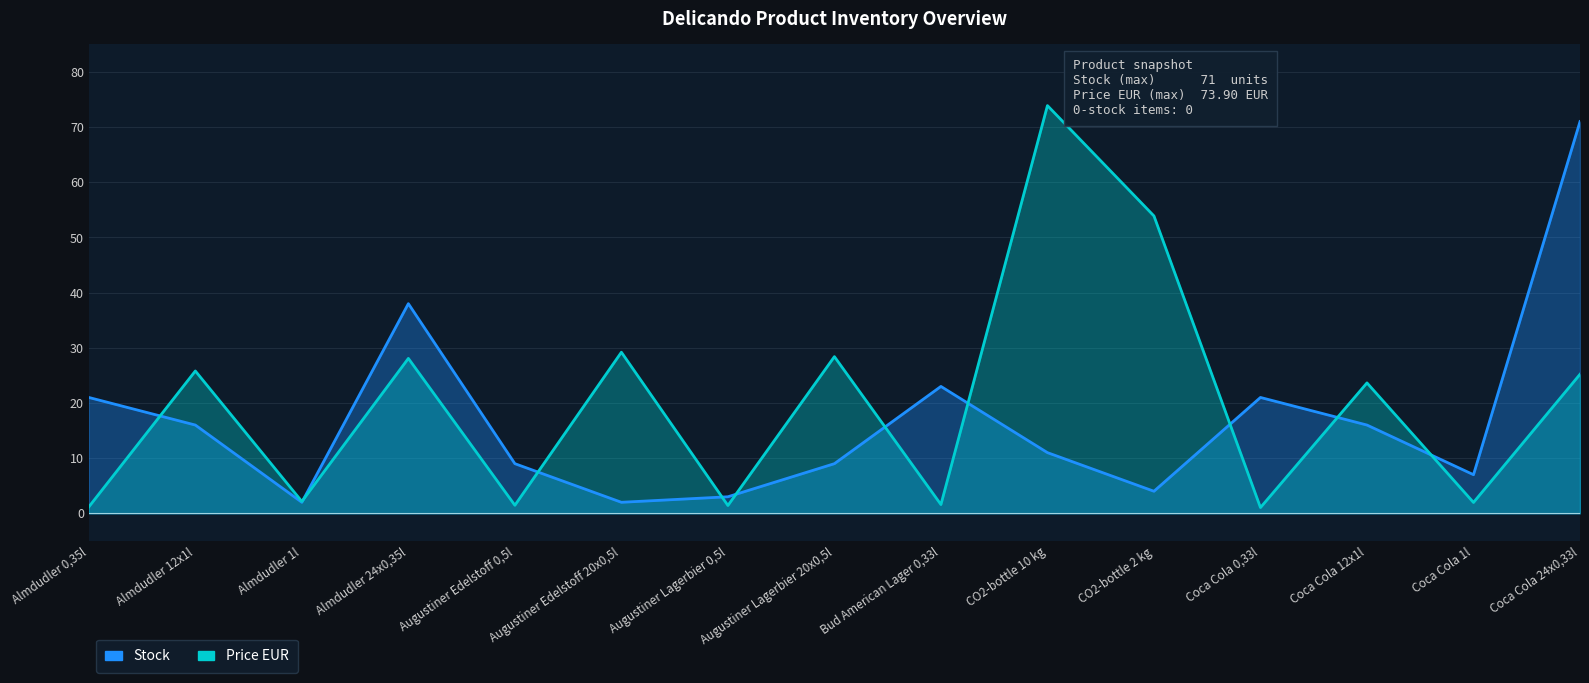

Reading right to left, transcribe all the data shown in this chart.

Stock: 71.0	7.0	16.0	21.0	4.0	11.0	23.0	9.0	3.0	2.0	9.0	38.0	2.0	16.0	21.0
Price EUR: 25.2	2.0	23.6	1.1	53.9	73.9	1.6	28.4	1.4	29.2	1.5	28.1	2.1	25.8	1.2